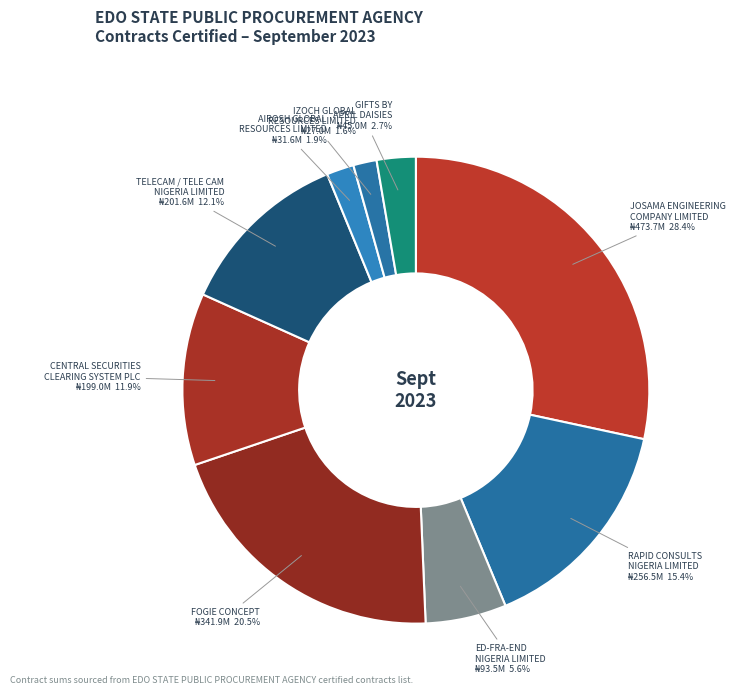

What is the largest slice in the pie chart?

JOSAMA ENGINEERING COMPANY LIMITED